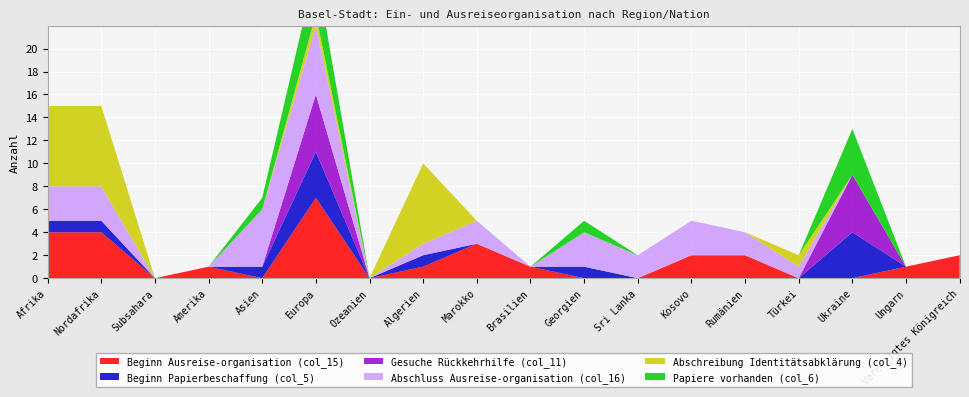

Reading left to right, transcribe all the data shown in this chart.

Beginn Ausreise-organisation (col_15): Afrika=4	Nordafrika=4	Subsahara=0	Amerika=1	Asien=0	Europa=7	Ozeanien=0	Algerien=1	Marokko=3	Brasilien=1	Georgien=0	Sri Lanka=0	Kosovo=2	Rumänien=2	Türkei=0	Ukraine=0	Ungarn=1	Vereinigtes Königreich=2
Beginn Papierbeschaffung (col_5): Afrika=1	Nordafrika=1	Subsahara=0	Amerika=0	Asien=1	Europa=4	Ozeanien=0	Algerien=1	Marokko=0	Brasilien=0	Georgien=1	Sri Lanka=0	Kosovo=0	Rumänien=0	Türkei=0	Ukraine=4	Ungarn=0	Vereinigtes Königreich=0
Gesuche Rückkehrhilfe (col_11): Afrika=0	Nordafrika=0	Subsahara=0	Amerika=0	Asien=0	Europa=5	Ozeanien=0	Algerien=0	Marokko=0	Brasilien=0	Georgien=0	Sri Lanka=0	Kosovo=0	Rumänien=0	Türkei=0	Ukraine=5	Ungarn=0	Vereinigtes Königreich=0
Abschluss Ausreise-organisation (col_16): Afrika=3	Nordafrika=3	Subsahara=0	Amerika=0	Asien=5	Europa=6	Ozeanien=0	Algerien=1	Marokko=2	Brasilien=0	Georgien=3	Sri Lanka=2	Kosovo=3	Rumänien=2	Türkei=1	Ukraine=0	Ungarn=0	Vereinigtes Königreich=0
Abschreibung Identitätsabklärung (col_4): Afrika=7	Nordafrika=7	Subsahara=0	Amerika=0	Asien=0	Europa=1	Ozeanien=0	Algerien=7	Marokko=0	Brasilien=0	Georgien=0	Sri Lanka=0	Kosovo=0	Rumänien=0	Türkei=1	Ukraine=0	Ungarn=0	Vereinigtes Königreich=0
Papiere vorhanden (col_6): Afrika=0	Nordafrika=0	Subsahara=0	Amerika=0	Asien=1	Europa=4	Ozeanien=0	Algerien=0	Marokko=0	Brasilien=0	Georgien=1	Sri Lanka=0	Kosovo=0	Rumänien=0	Türkei=0	Ukraine=4	Ungarn=0	Vereinigtes Königreich=0